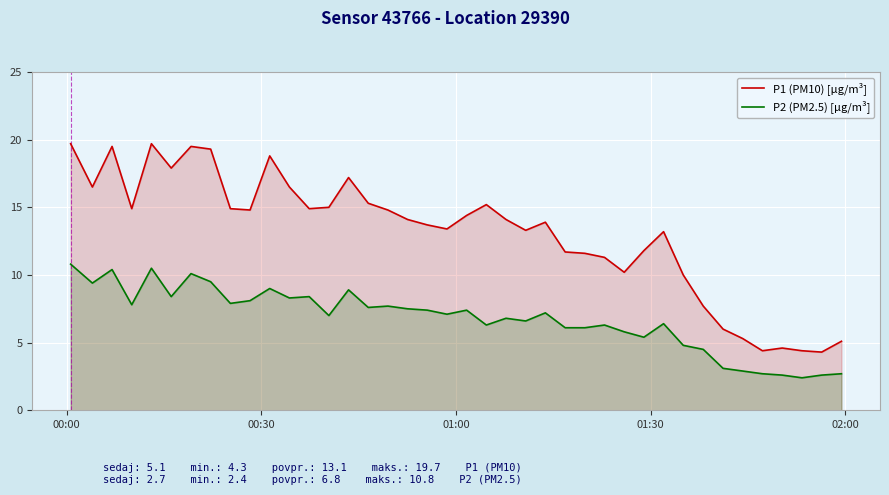

Rank the series by their maximum value, from highest to lowest.

P1 (PM10) [µg/m³], P2 (PM2.5) [µg/m³]